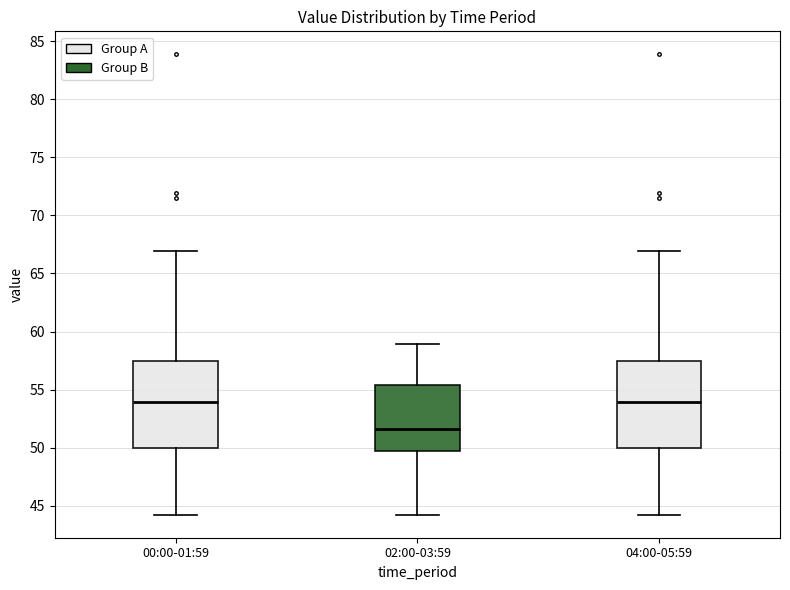

Where does the upper whisker of the box for 04:00-05:59 end on the y-axis? The values are not printed on the chart, so give them approximately, as read against the axis.

67.0